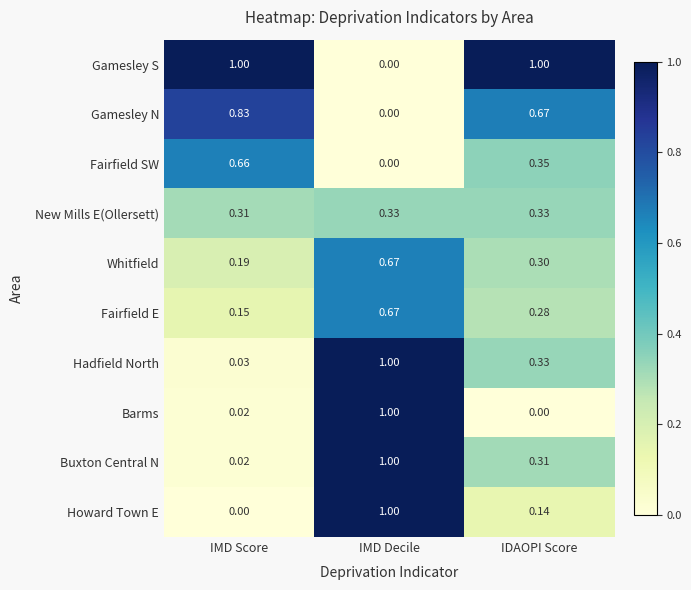

Which series changed the most between IMD Score and IDAOPI Score?

Fairfield SW